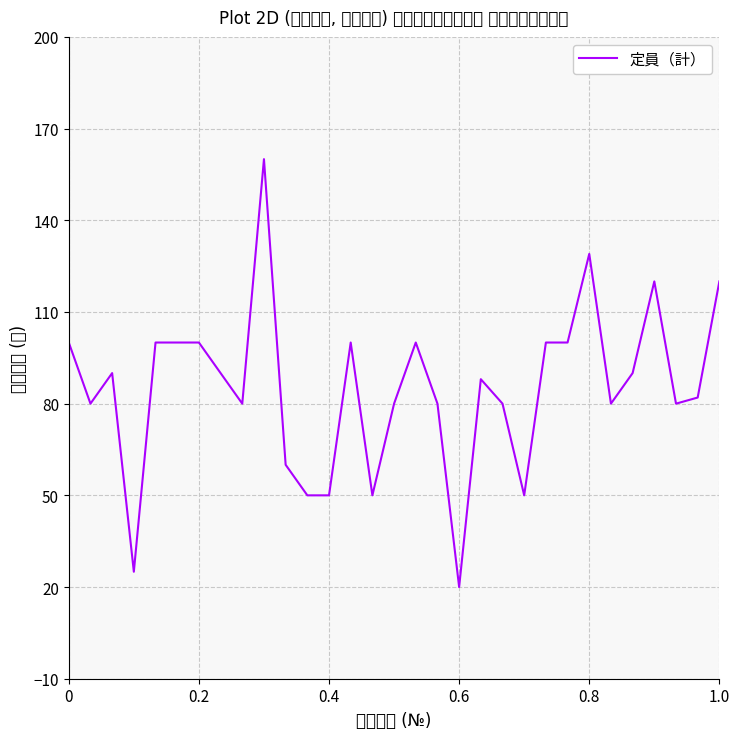

Reading left to right, extract all data points from this chart.

100	80	90	25	100	100	100	90	80	160	60	50	50	100	50	80	100	80	20	88	80	50	100	100	129	80	90	120	80	82	120